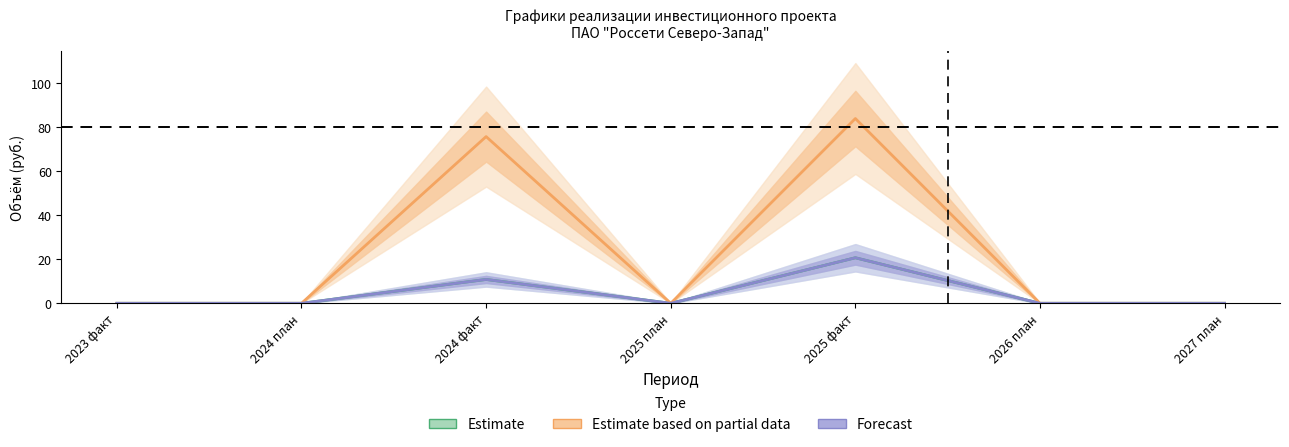

True or false: Forecast and Estimate intersect in this chart.

False